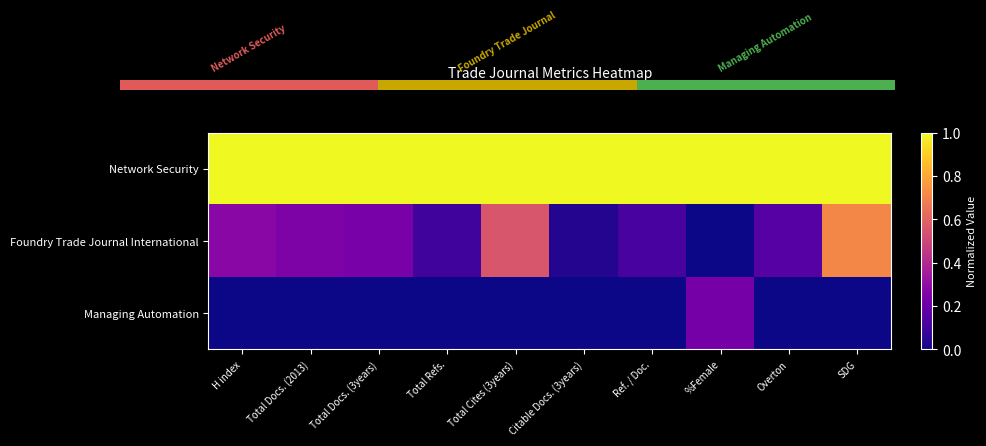

Is the value of Foundry Trade Journal International at Total Docs. (3years) greater than the value of Network Security at Ref. / Doc.?

No